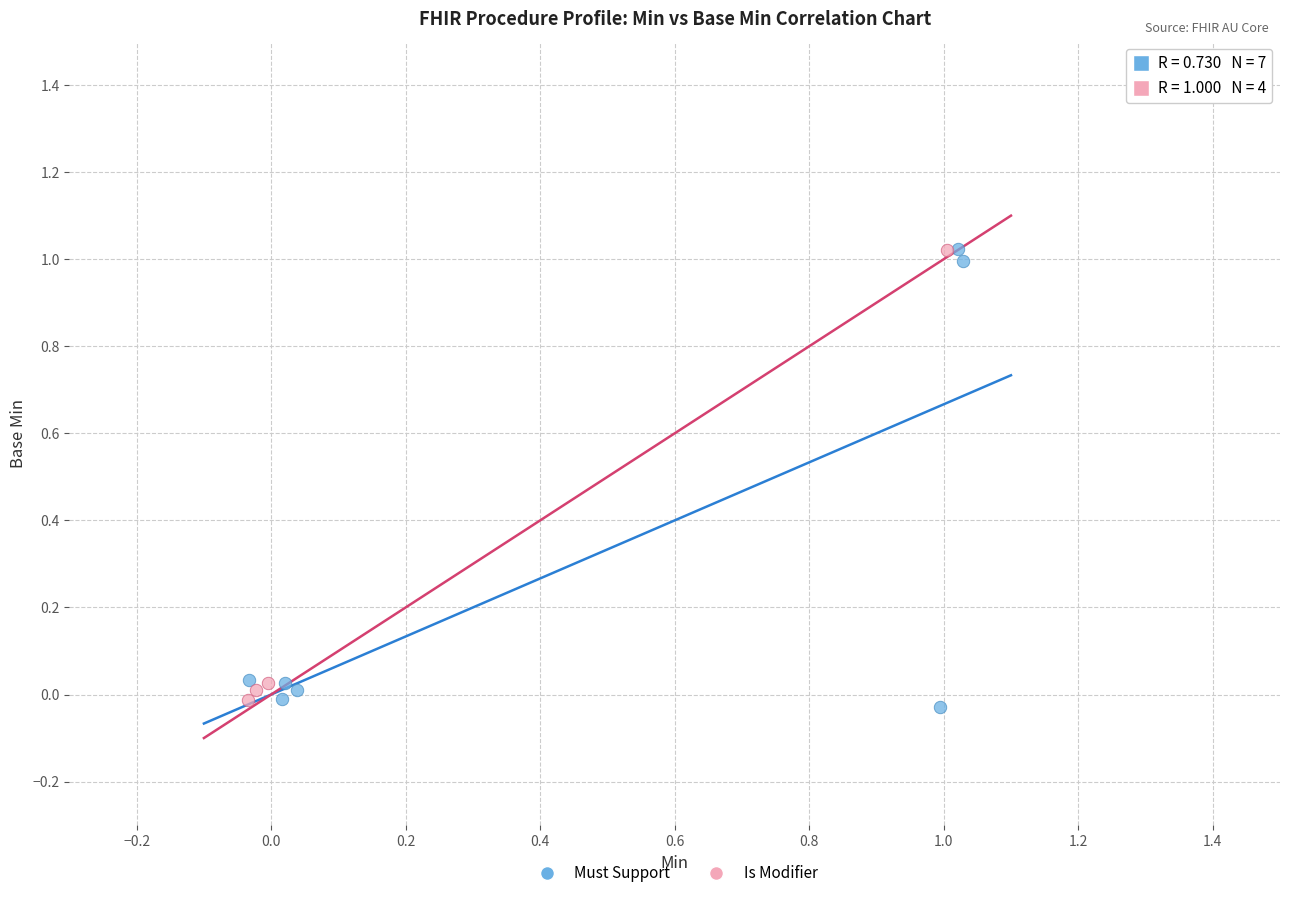

Which series has the largest Y range (max minus min)?

Must Support